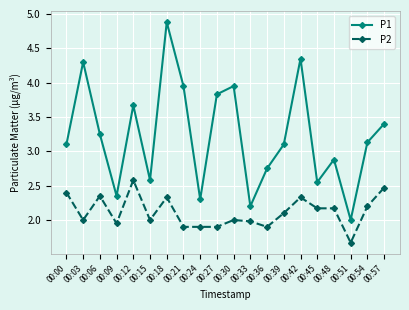

What is the spread (max minus min) of values at 00:09?

0.4